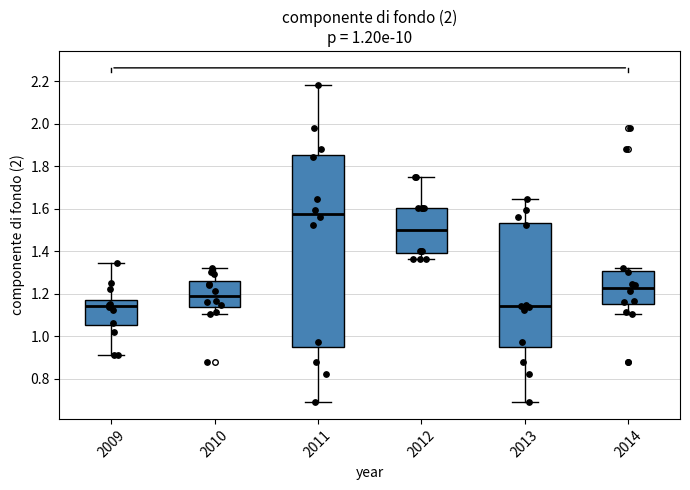

Which box has the highest median line?

2011